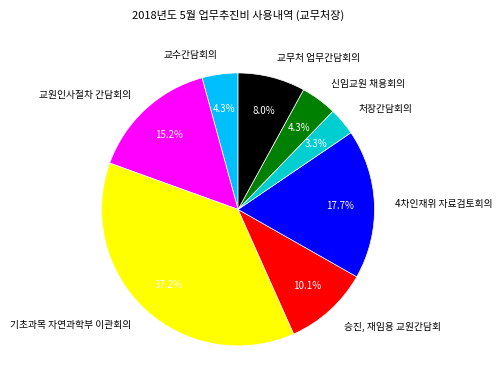

How many segments does this pie chart have?

8